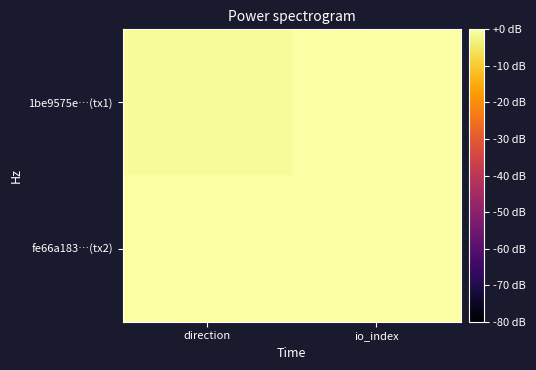

How many categories are shown in the chart?

2